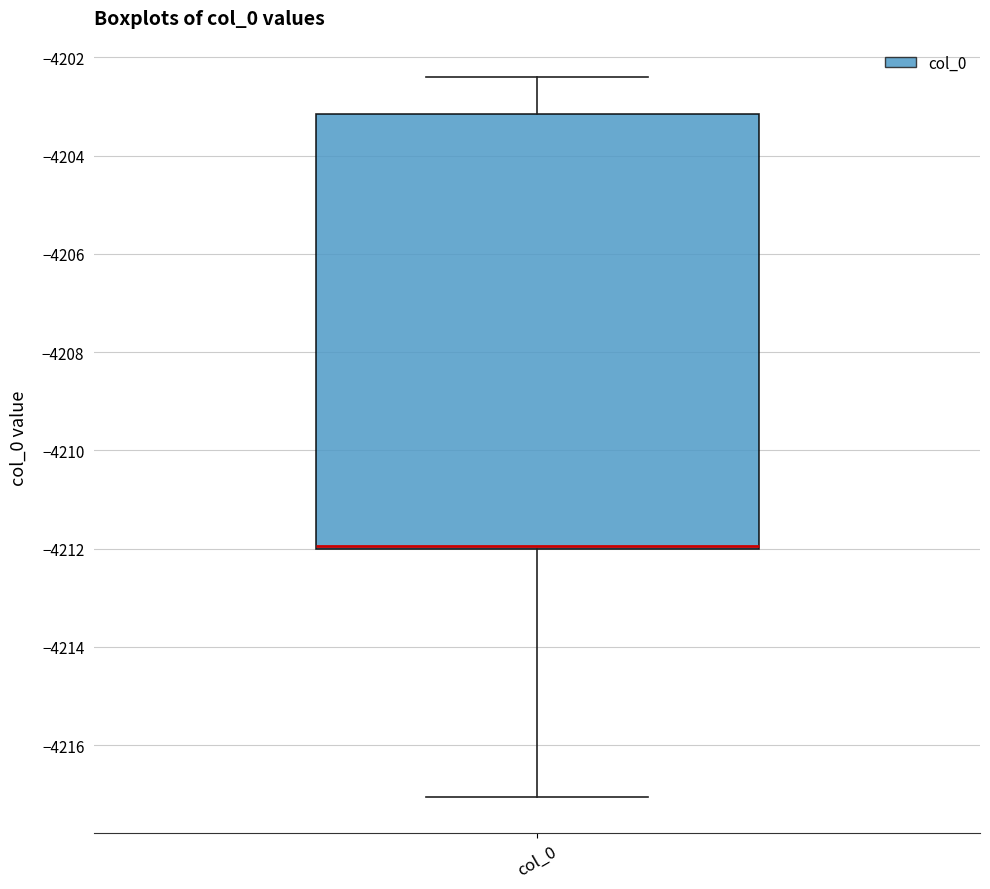

Read this box plot against the y-axis: the position of the median line, the range covered by the box, and the ends of both whiskers. The values are not printed on the chart, so give them approximately, as read against the axis.

median -4212.0 (just above the box's lower edge), box -4212.0 to -4203.2, whiskers -4217.0 to -4202.4